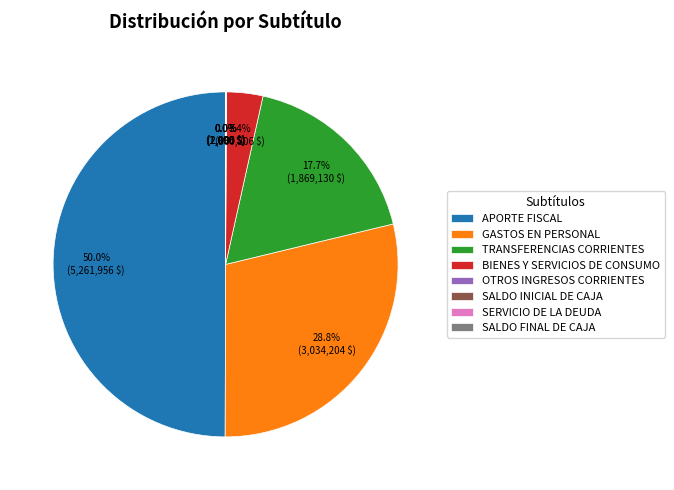

Which has a higher value, APORTE FISCAL or TRANSFERENCIAS CORRIENTES?

APORTE FISCAL